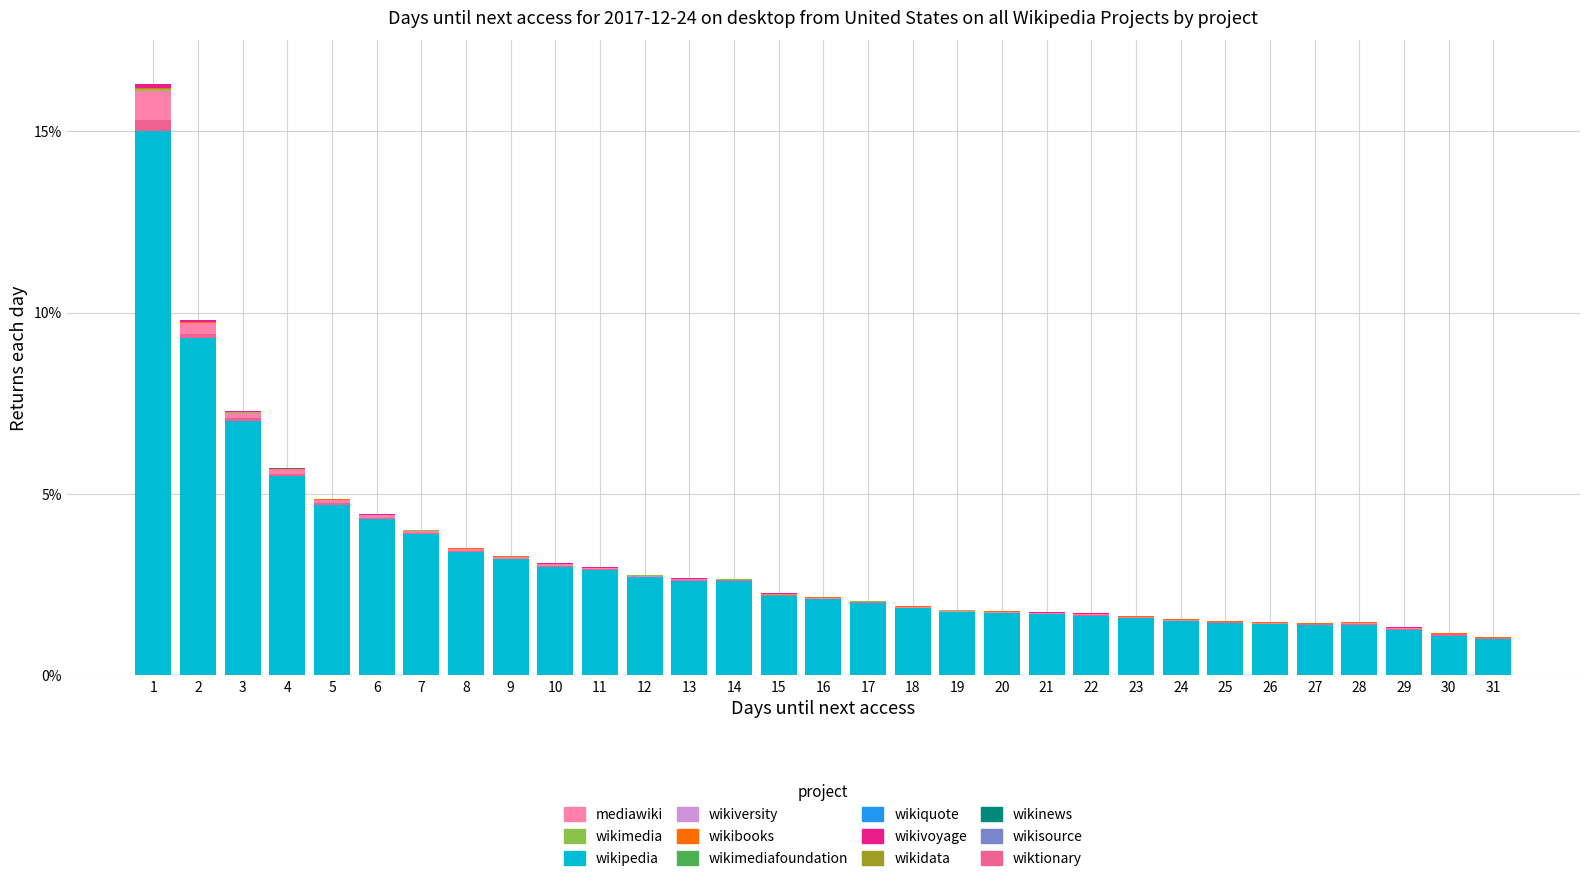

The wikipedia series shows 4.1 at 13. True or false?

False